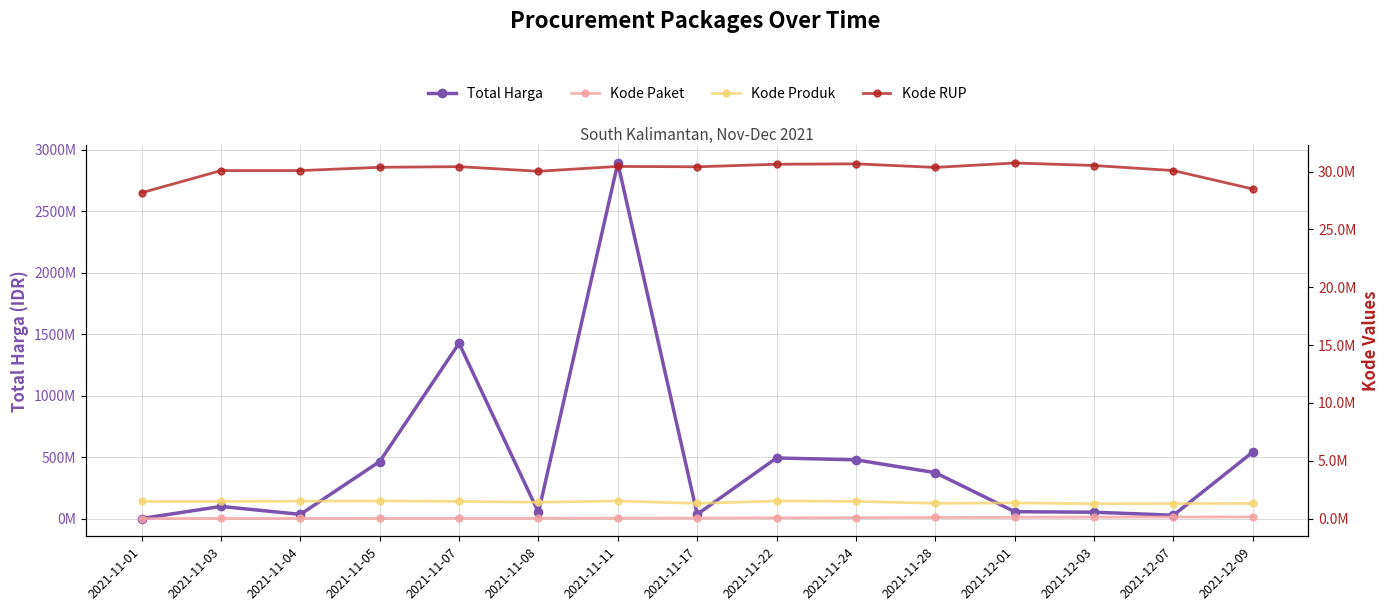

How many lines are shown in the chart?

4